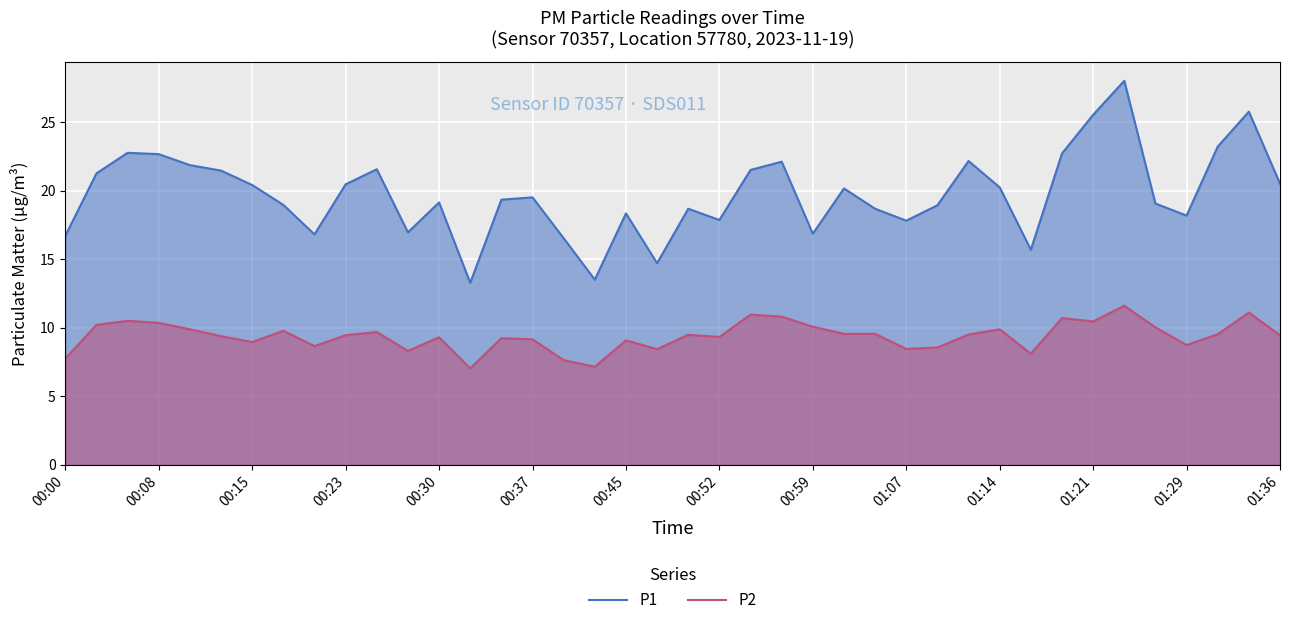

Rank the series by their maximum value, from highest to lowest.

P1, P2